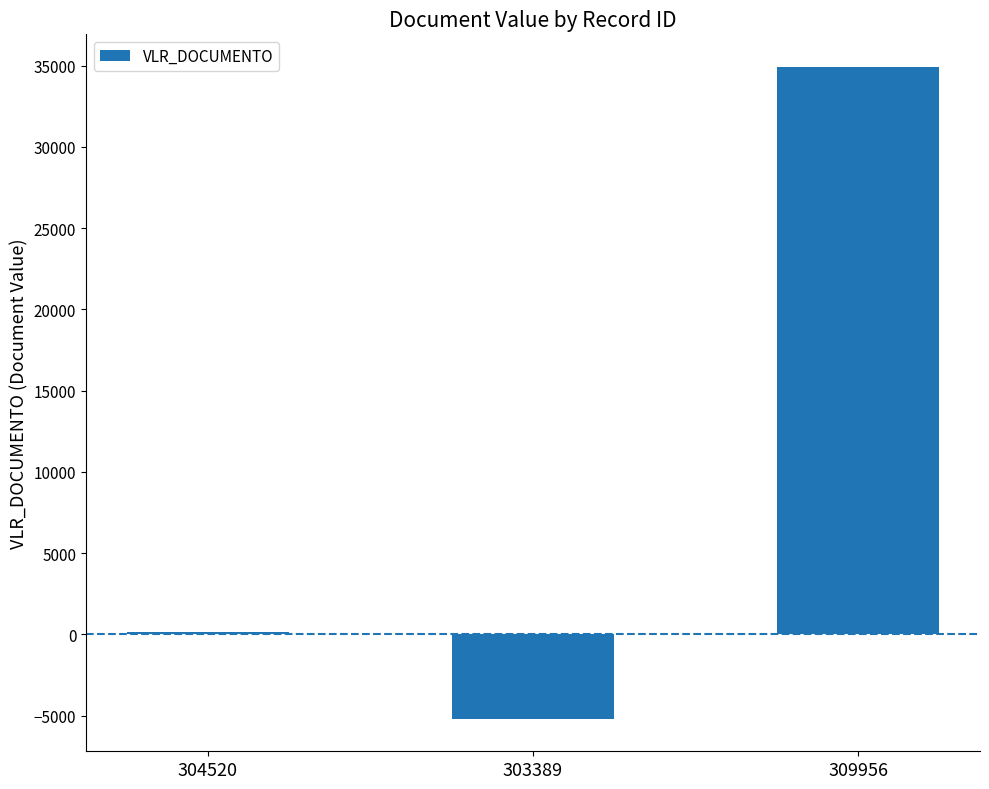

How many values are below 161?

1